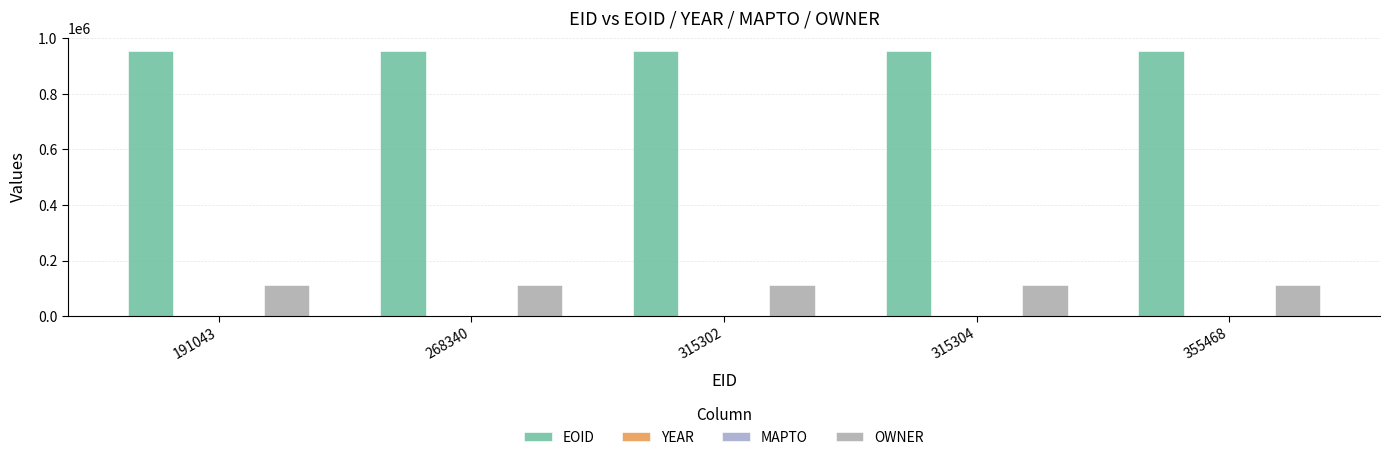

Is it true that EOID equals 954421 at 191043?

True